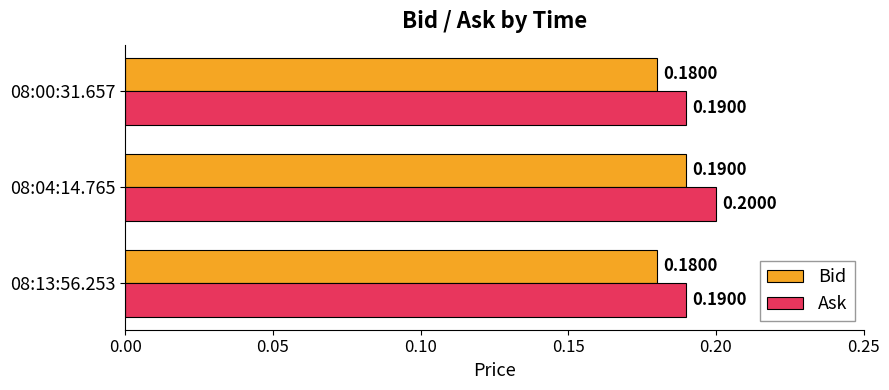

List the series in order of their overall mean, lowest first.

Bid, Ask